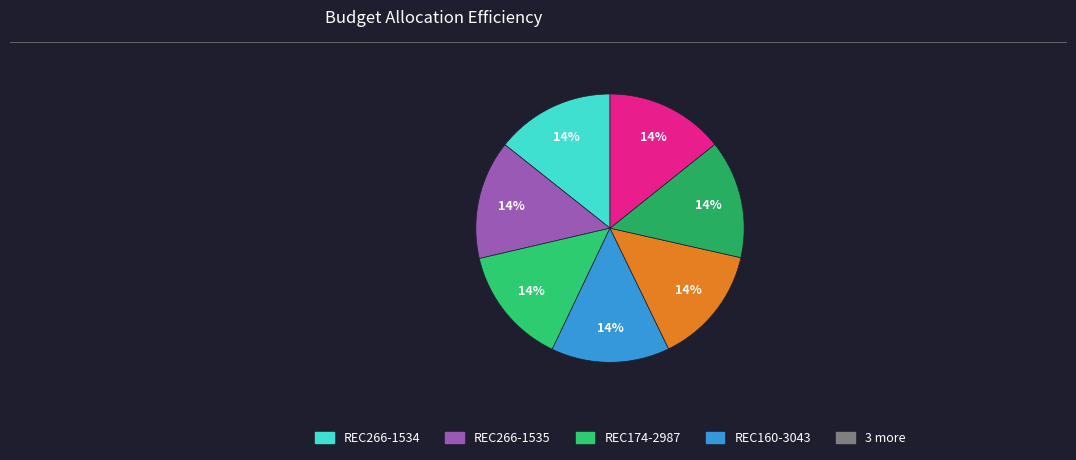

How many slices are in this pie chart?

7